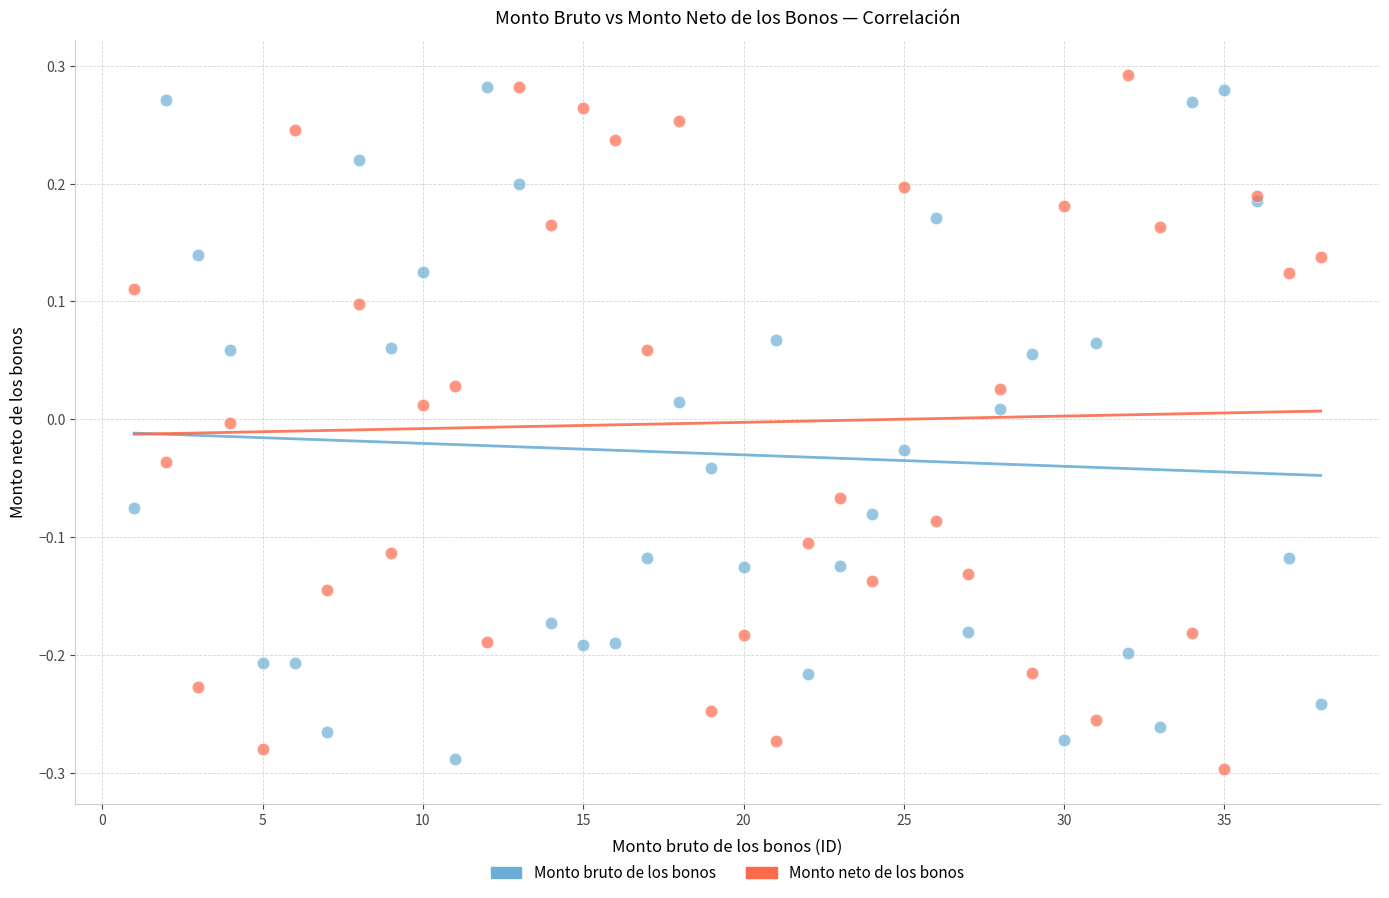

What is the X range (max minus min) for the scatter plot?

37.0